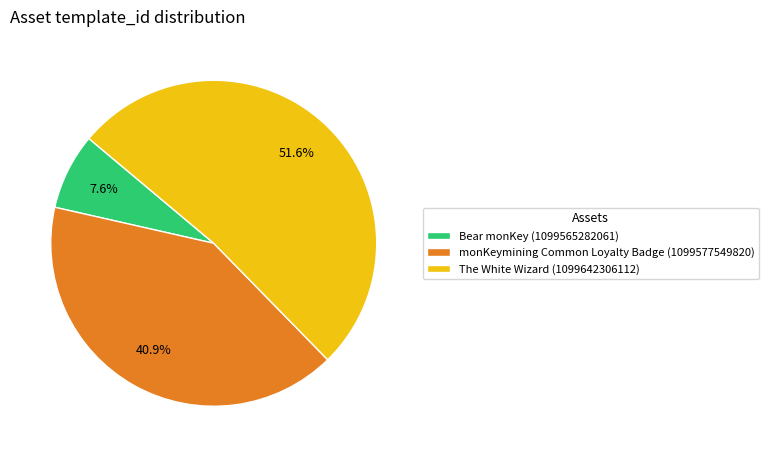

Between monKeymining Common Loyalty Badge (1099577549820) and Bear monKey (1099565282061), which is larger?

monKeymining Common Loyalty Badge (1099577549820)